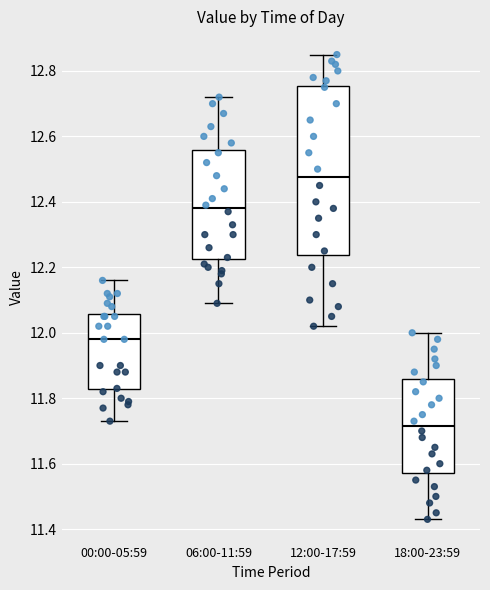

Which box is the tallest, from its lower edge to its upper edge?

12:00-17:59